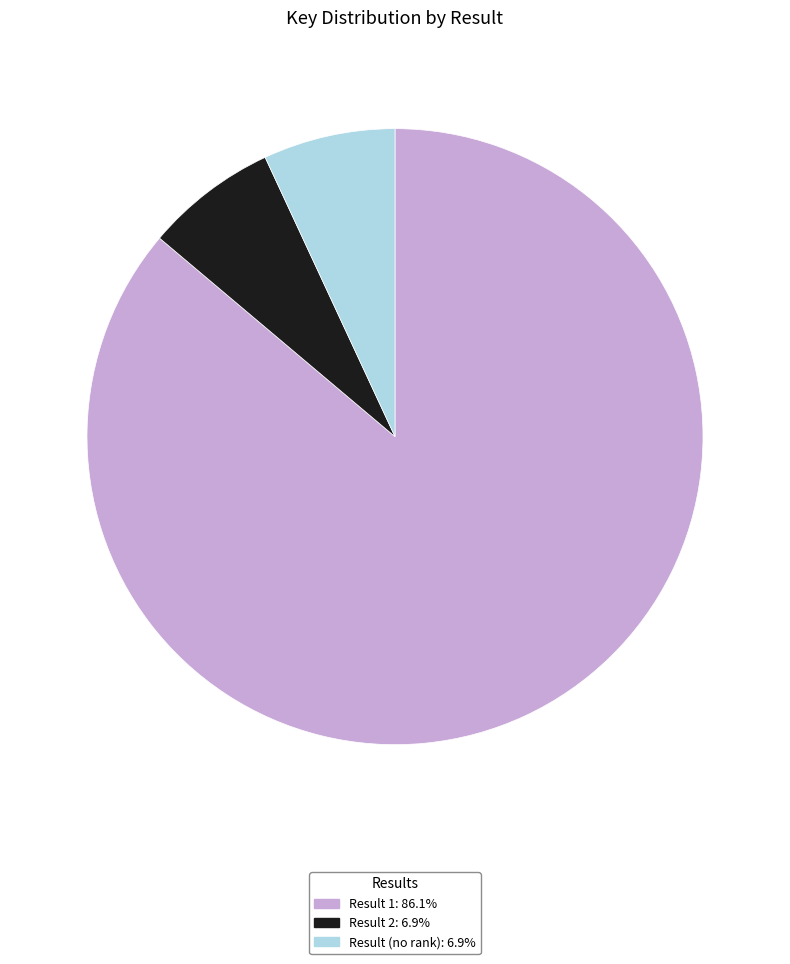

Does any single category account for the majority?

Yes